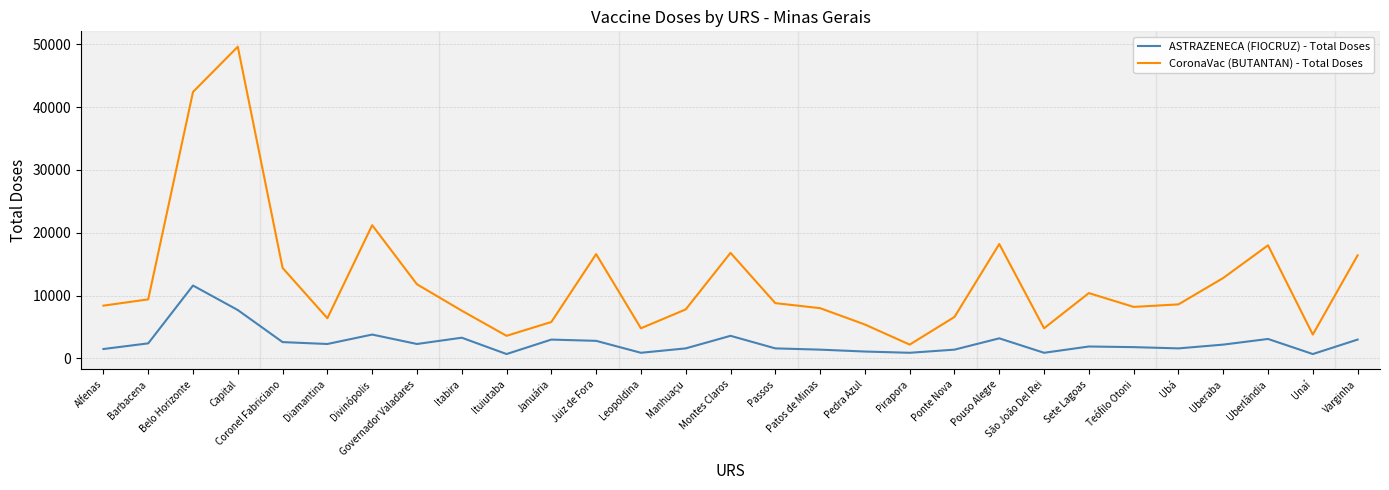

What is the sum of the ASTRAZENECA (FIOCRUZ) - Total Doses values at Governador Valadares and Alfenas?

3800